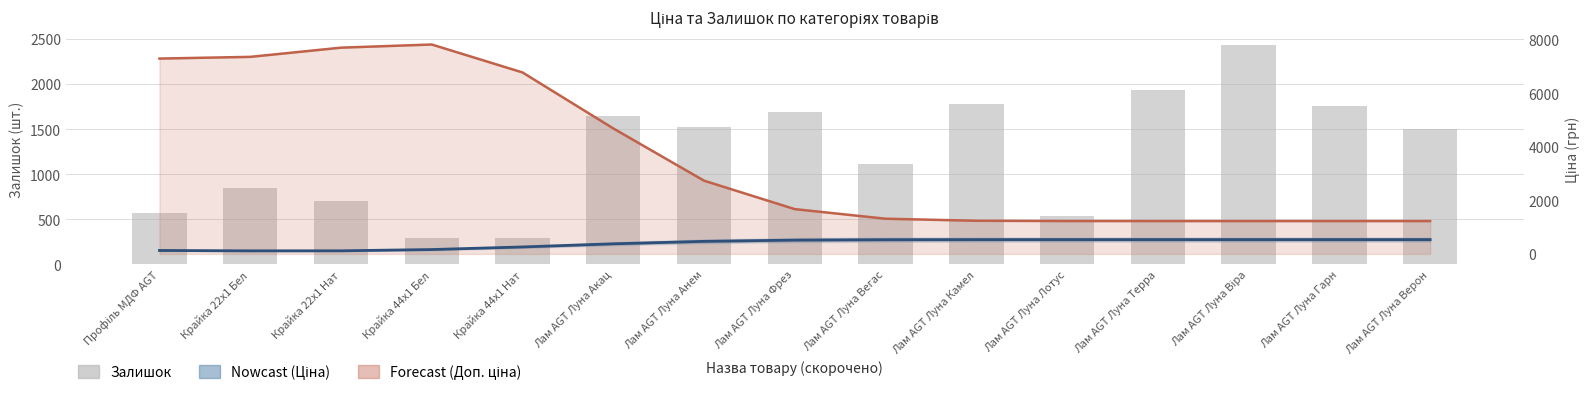

What is the sum of the Доп. ціна (Forecast) values at Лам AGT Луна Віра and Лам AGT Луна Терра?

2454.3